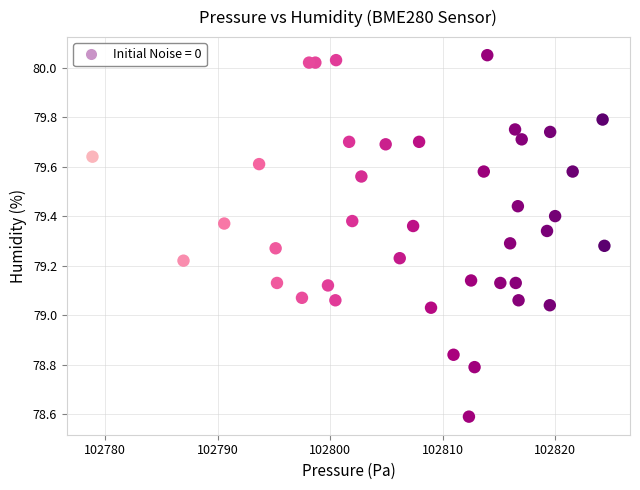

What is the range of X values (max minus min)?

45.5